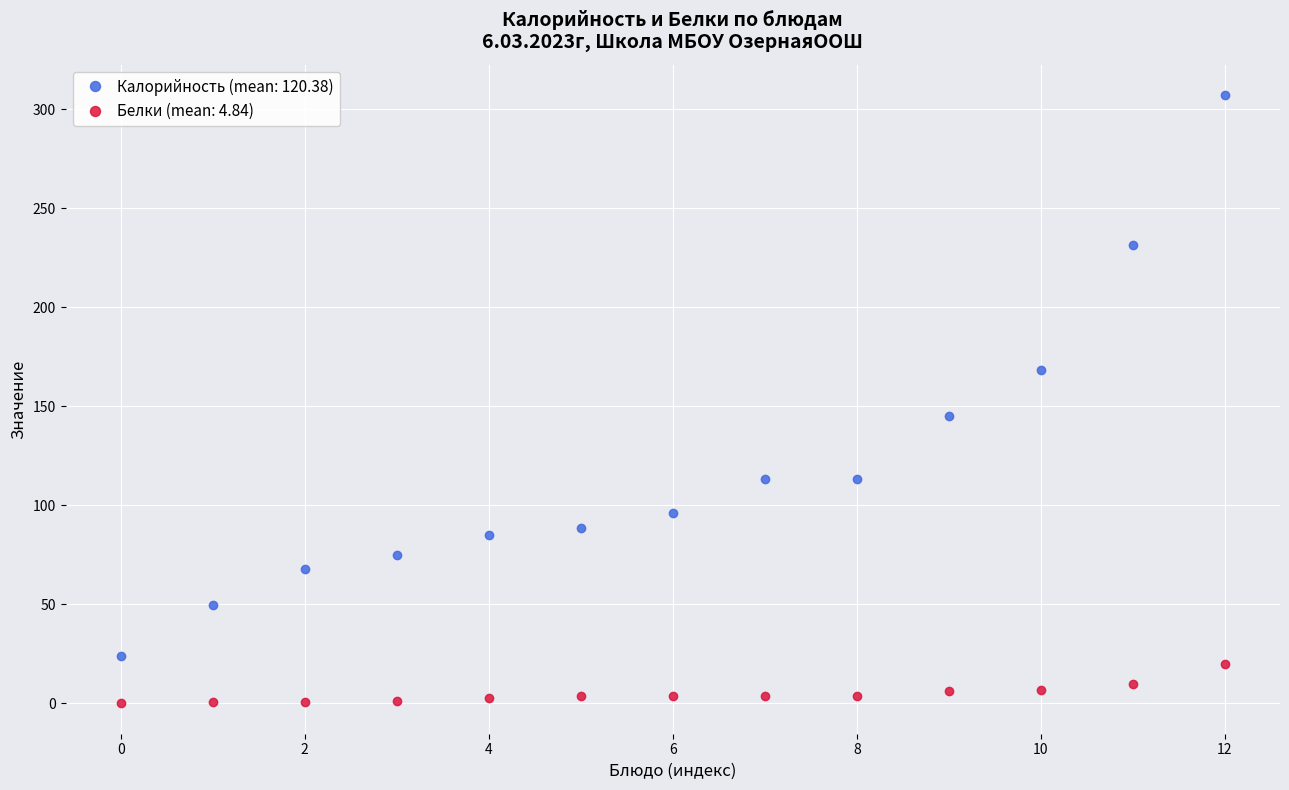

List the series in order of their overall mean, lowest first.

Белки (mean: 4.84), Калорийность (mean: 120.38)